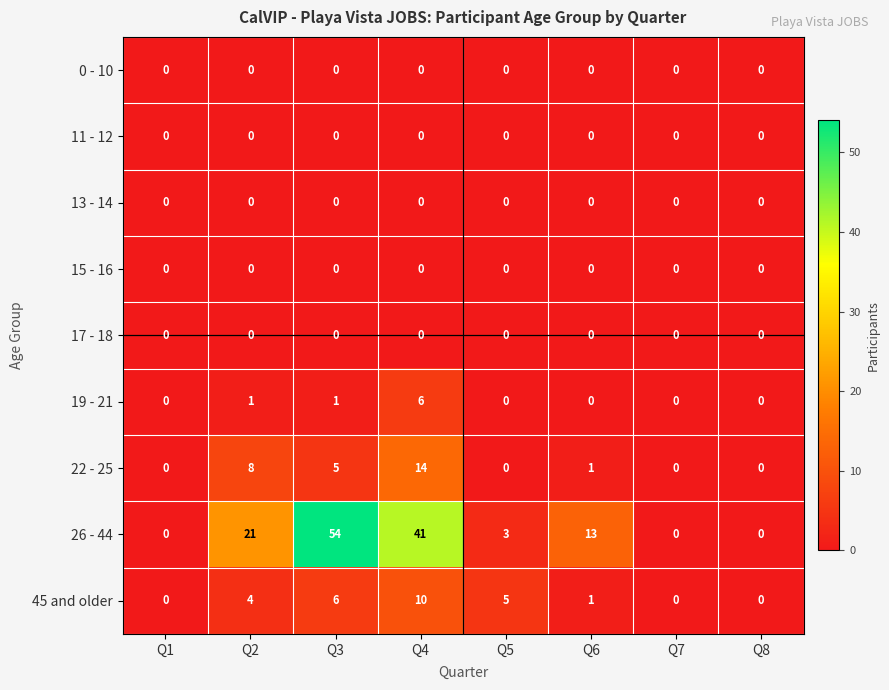

What is the difference between the highest and lowest values at Q3?

54